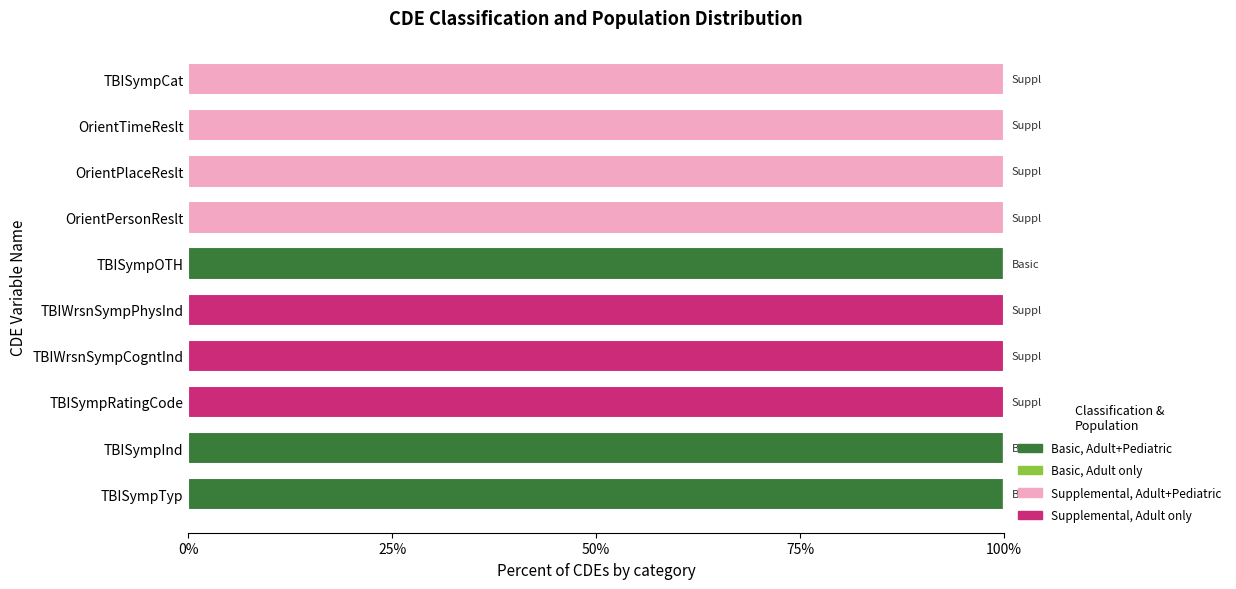

What is the total value across all series at OrientTimeReslt?

100